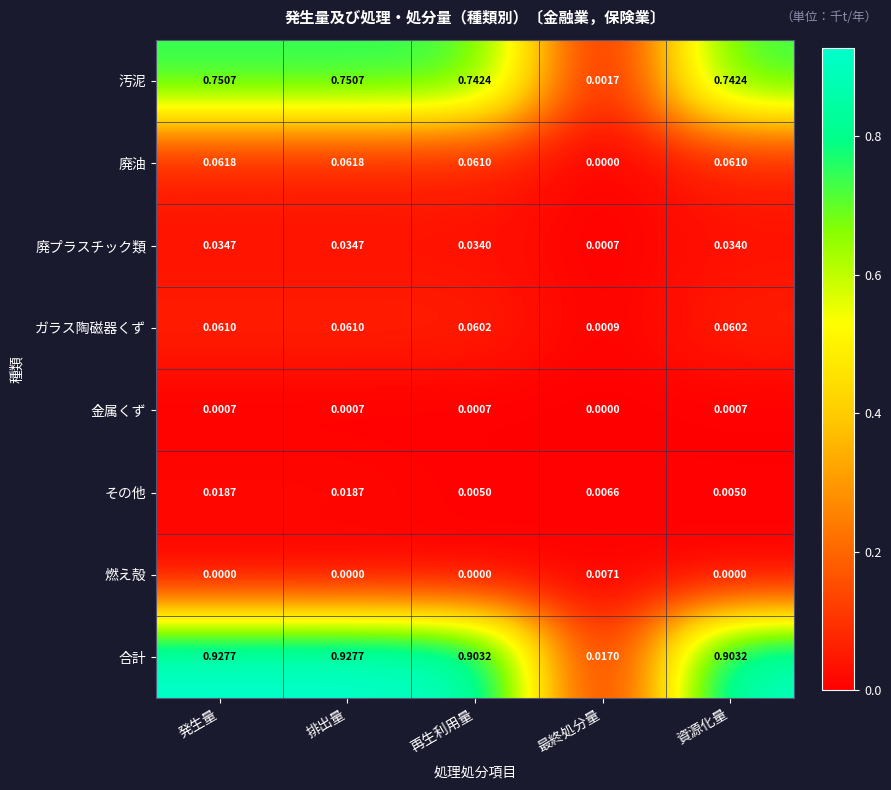

List the series in order of their peak value, lowest first.

金属くず, 燃え殻, その他, 廃プラスチック類, ガラス陶磁器くず, 廃油, 汚泥, 合計